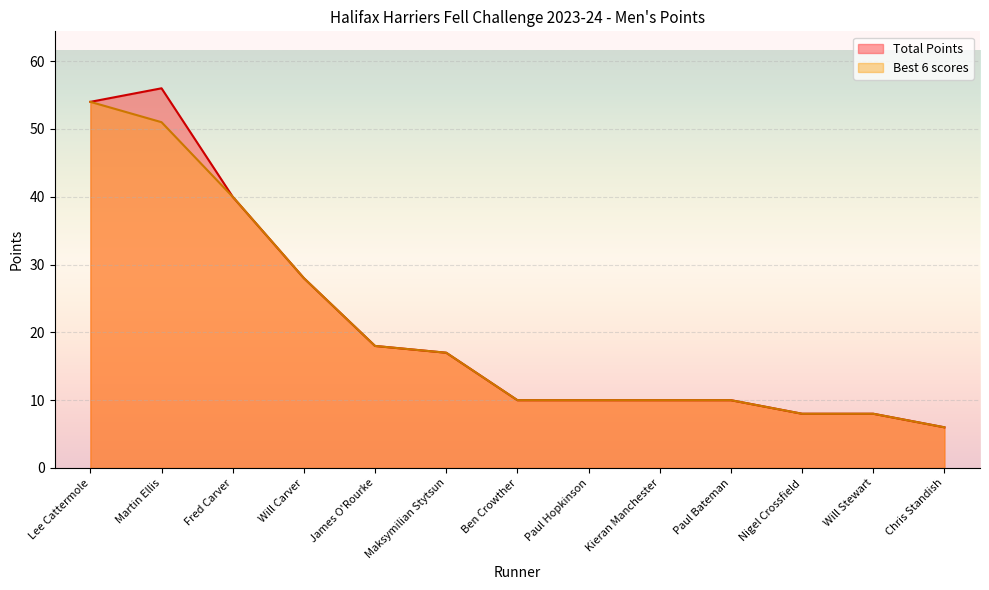

At which label does Total Points reach its peak?

Martin Ellis